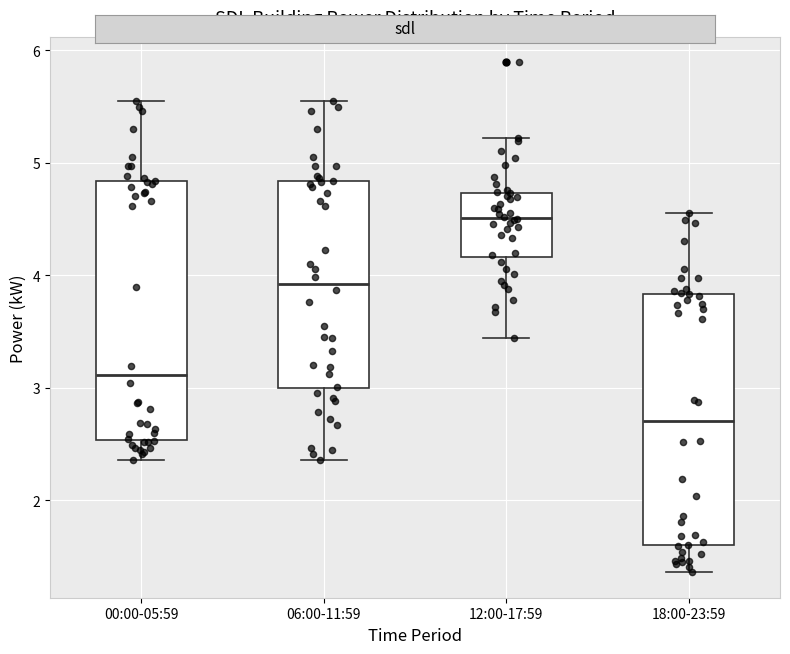

Reading left to right, read every box against the y-axis: the position of its median line, the range the box covers, and the ends of its whiskers. The values are not printed on the chart, so give them approximately, as read against the axis.

00:00-05:59: median 3.1, box 2.5 to 4.8, whiskers 2.4 to 5.6
06:00-11:59: median 3.9, box 3.0 to 4.8, whiskers 2.4 to 5.6
12:00-17:59: median 4.5, box 4.2 to 4.7, whiskers 3.4 to 5.2
18:00-23:59: median 2.7, box 1.6 to 3.8, whiskers 1.4 to 4.6